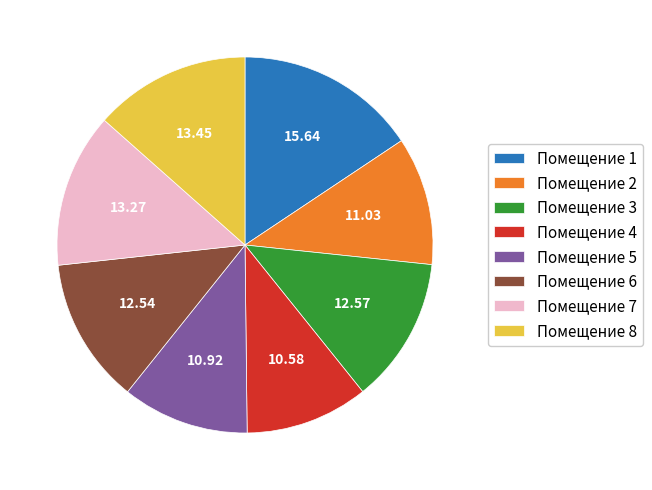

Combined, do Помещение 5 and Помещение 1 account for over 50%?

No